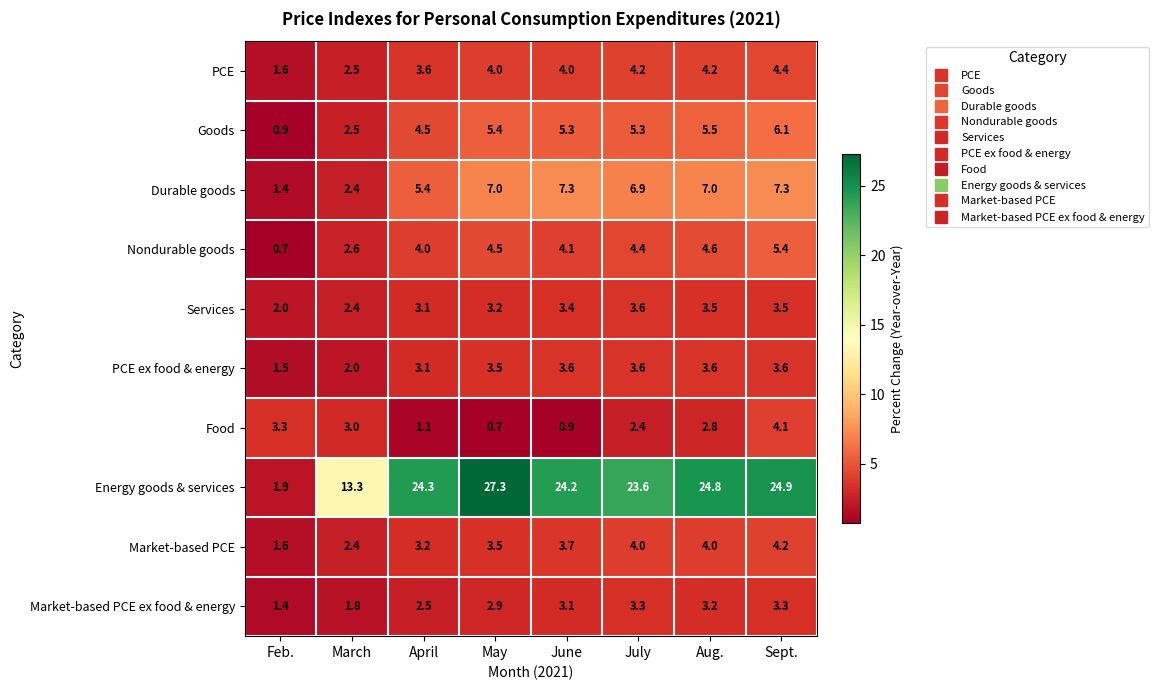

What is the minimum value shown in the chart?

0.7